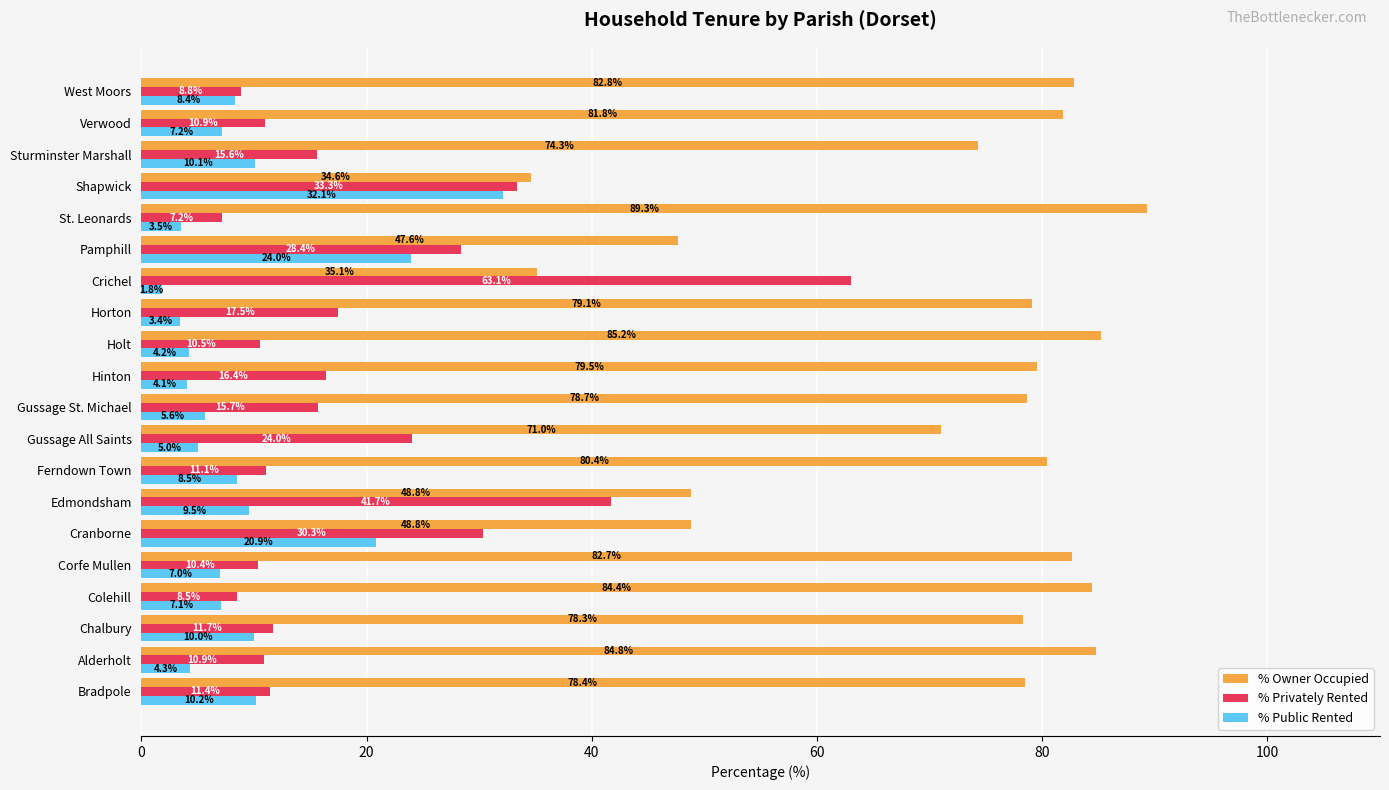

Which series changed the most between Ferndown Town and Gussage St. Michael?

% Privately Rented